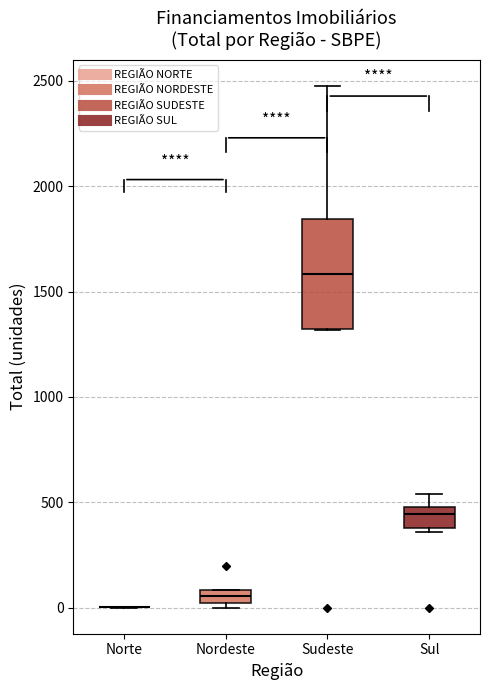

Where does the median line of the box for Nordeste sit on the y-axis? The values are not printed on the chart, so give them approximately, as read against the axis.

50